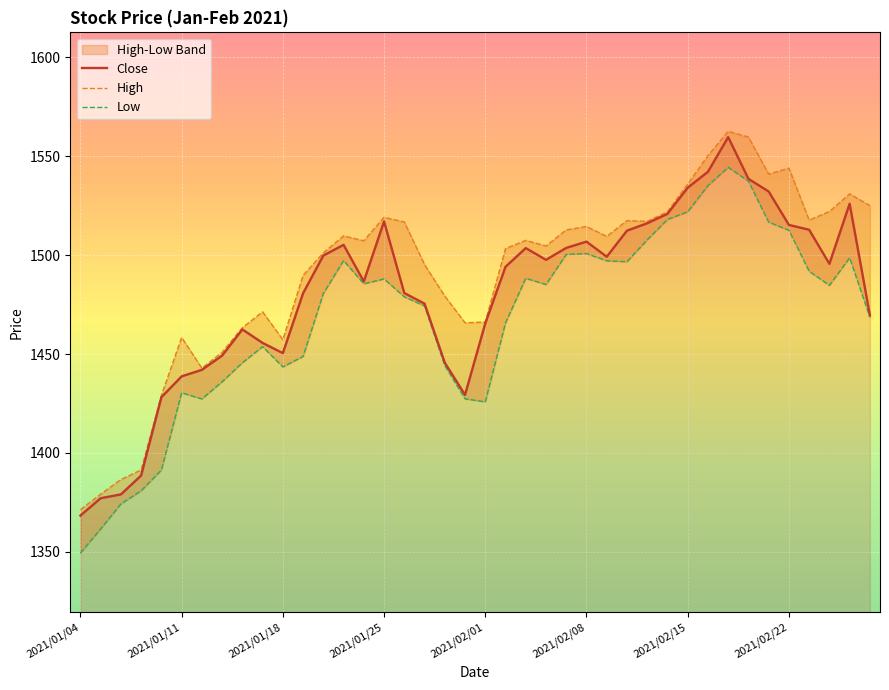

List the series in order of their overall mean, highest first.

High, Close, Low